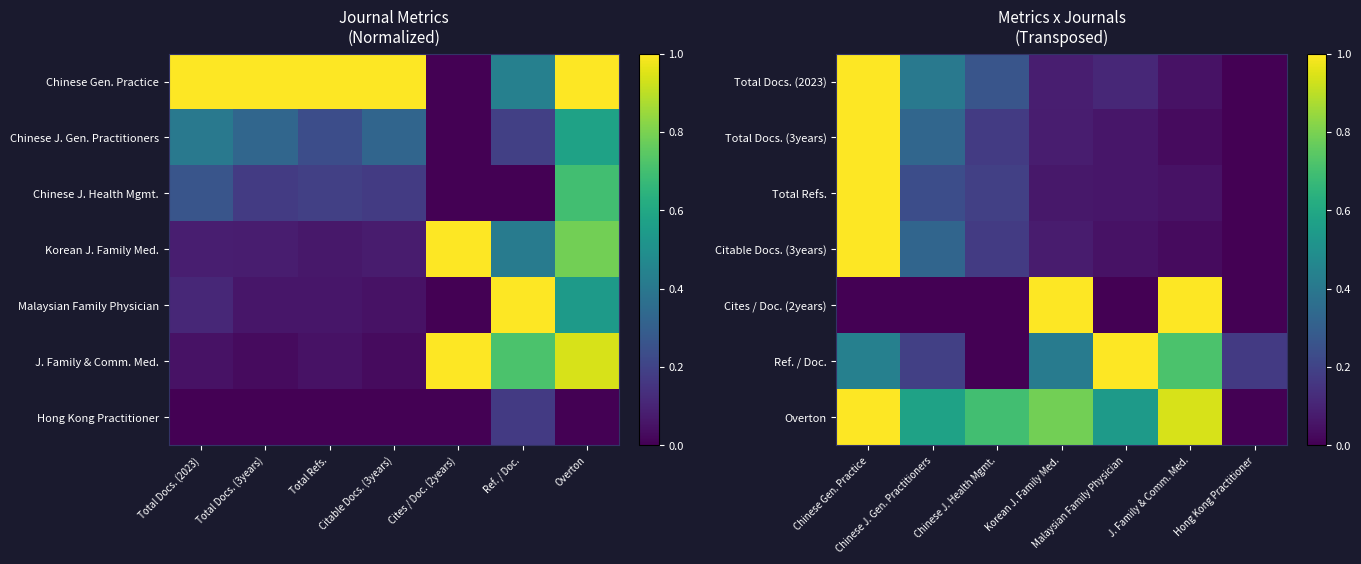

What is the spread (max minus min) of values at Chinese Gen. Practice?

1.0